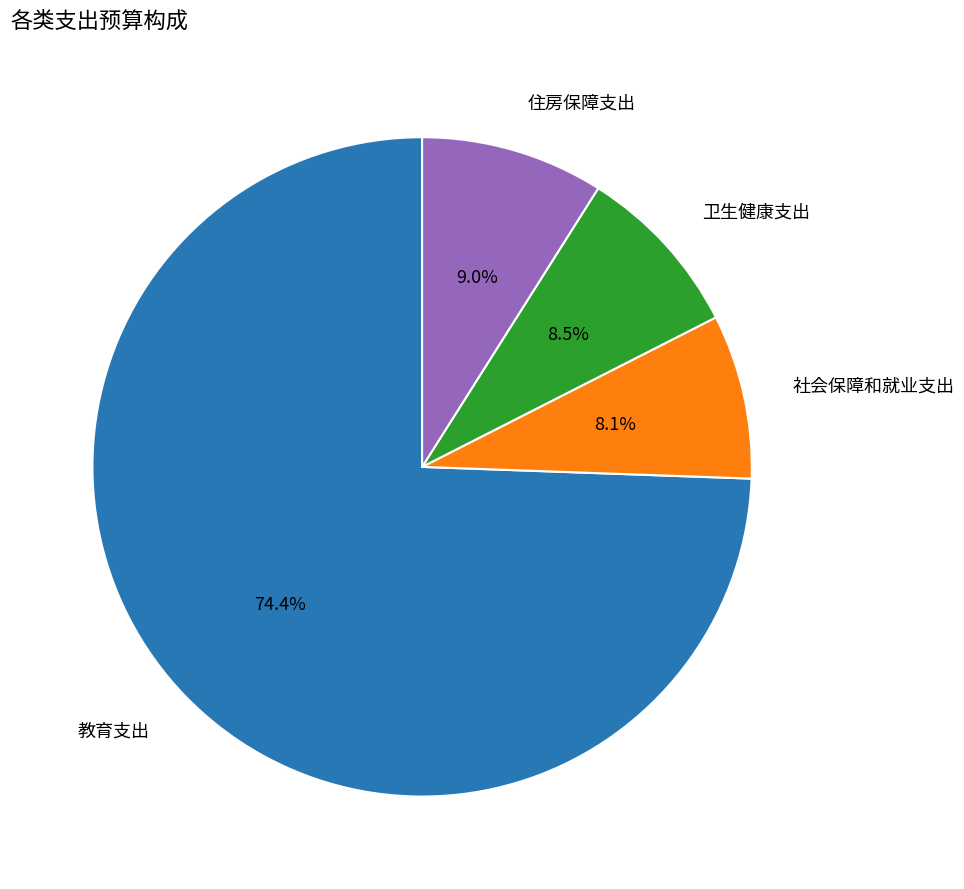

Which slice is the largest?

教育支出